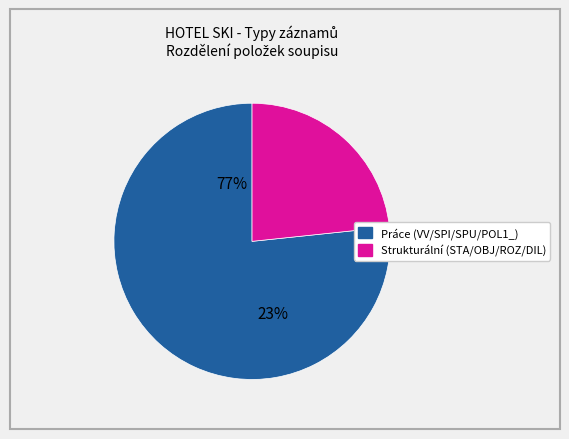

Is STA the majority of the pie?

No